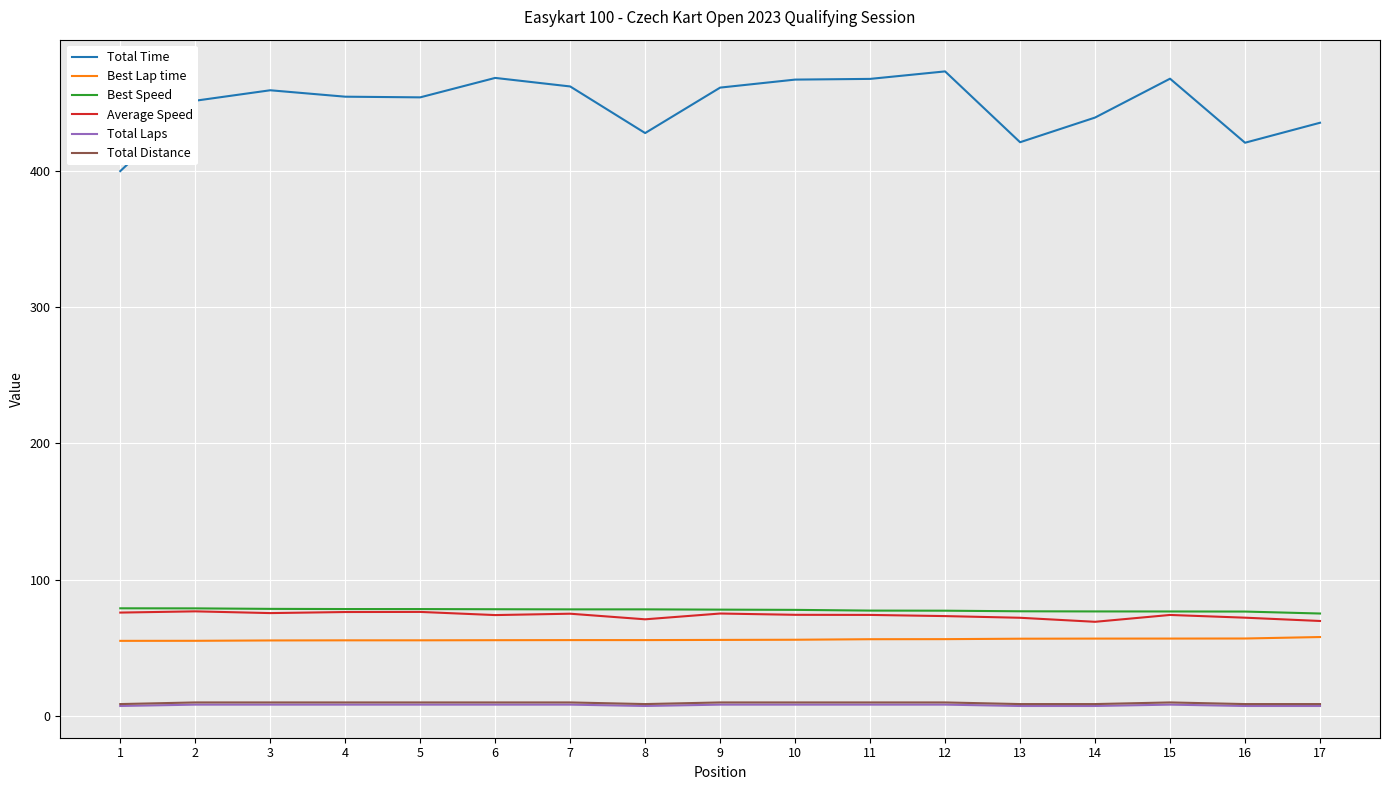

What is the total value across all series at 11?

692.9